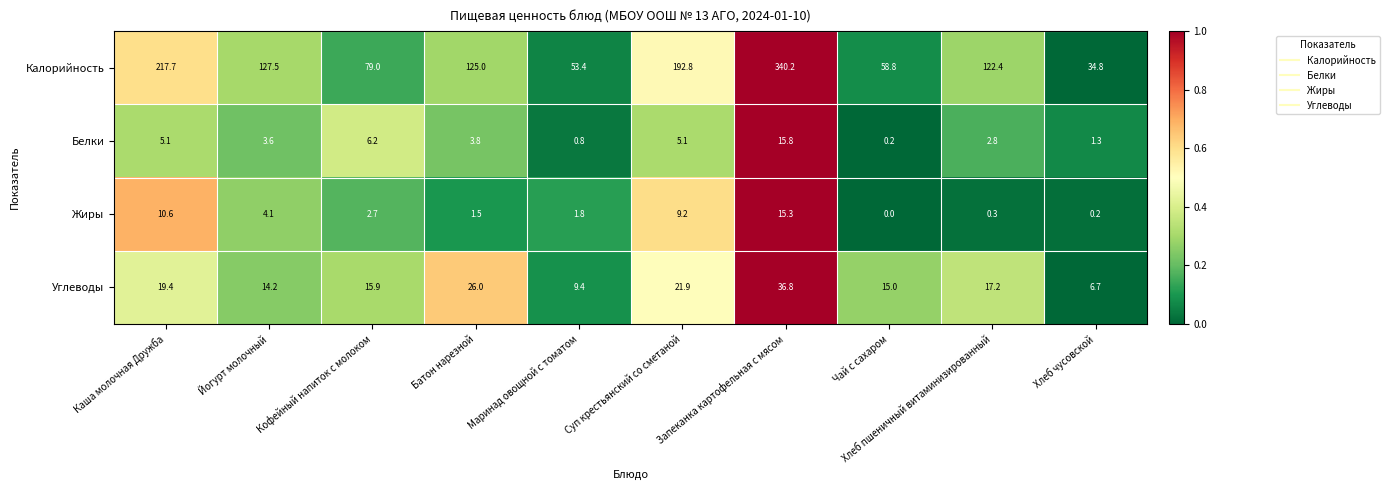

Which series has the widest spread of values?

Калорийность